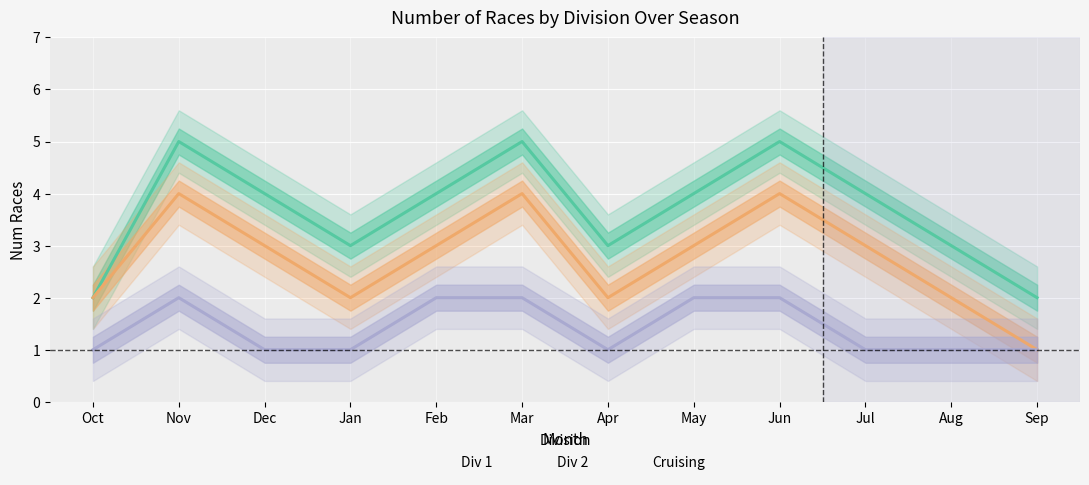

True or false: Cruising has a value of 1 at Dec.

True